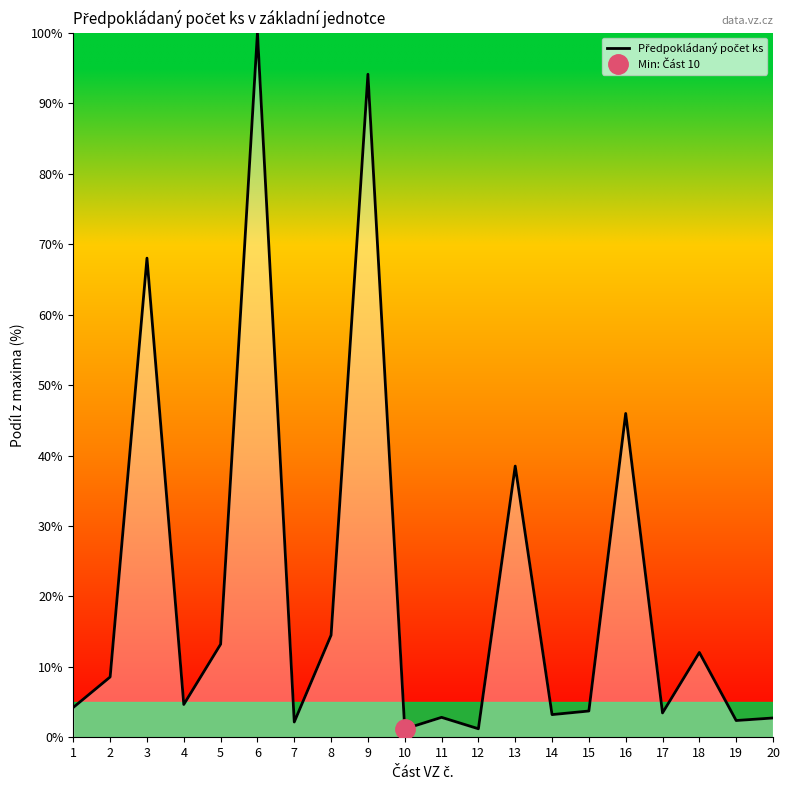

Rank the categories by value from highest to lowest.

6, 9, 3, 16, 13, 8, 5, 18, 2, 4, 1, 15, 17, 14, 11, 20, 19, 7, 12, 10